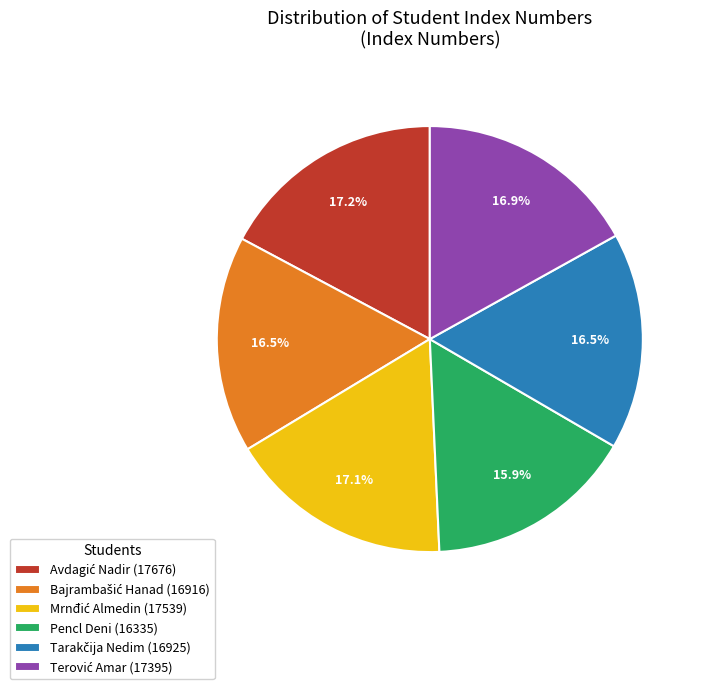

Is there a majority slice in this chart?

No